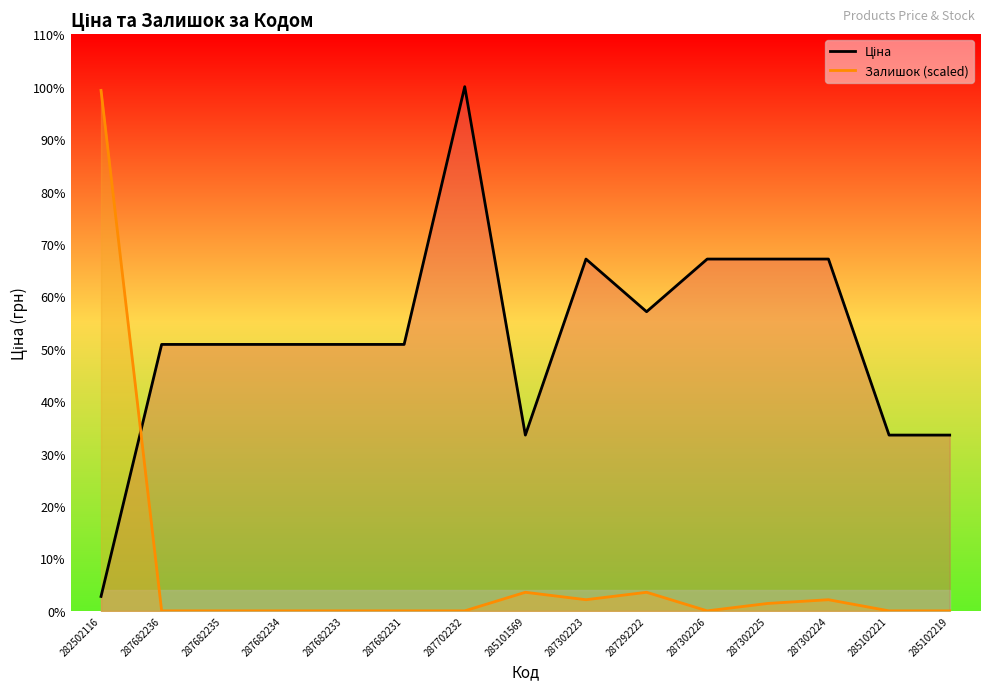

At which label does Залишок (scaled) reach its peak?

282502116